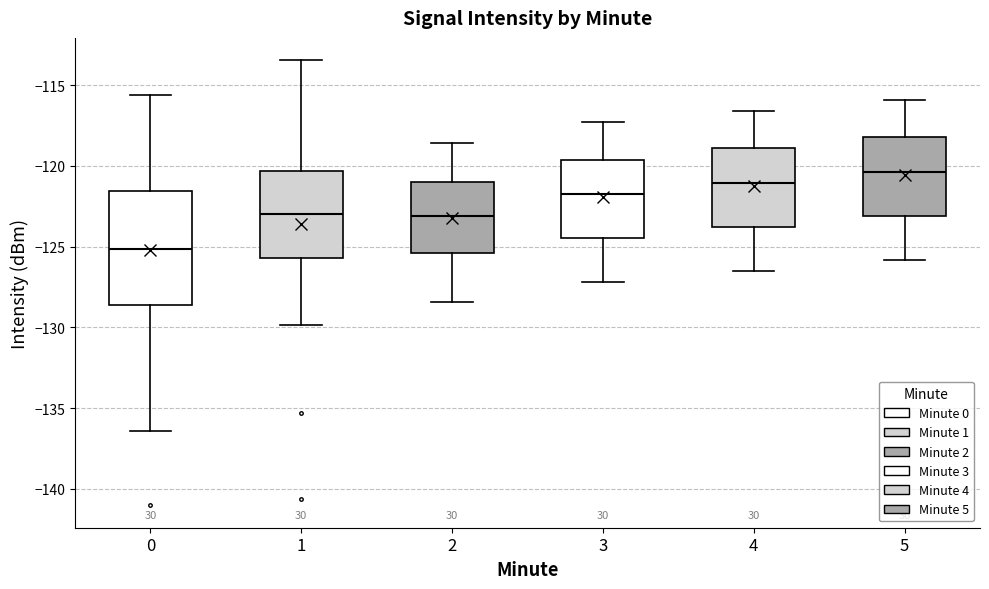

Reading left to right, transcribe this box plot: for each box, give where its median line is, the range the box spans, and where its two whiskers end, as read against the y-axis. The values are not printed on the chart, so give them approximately, as read against the axis.

0: median -125.0, box -128.5 to -121.5, whiskers -136.5 to -115.5
1: median -123.0, box -125.5 to -120.5, whiskers -130.0 to -113.5
2: median -123.0, box -125.5 to -121.0, whiskers -128.5 to -118.5
3: median -121.5, box -124.5 to -119.5, whiskers -127.0 to -117.5
4: median -121.0, box -124.0 to -119.0, whiskers -126.5 to -116.5
5: median -120.5, box -123.0 to -118.0, whiskers -126.0 to -116.0